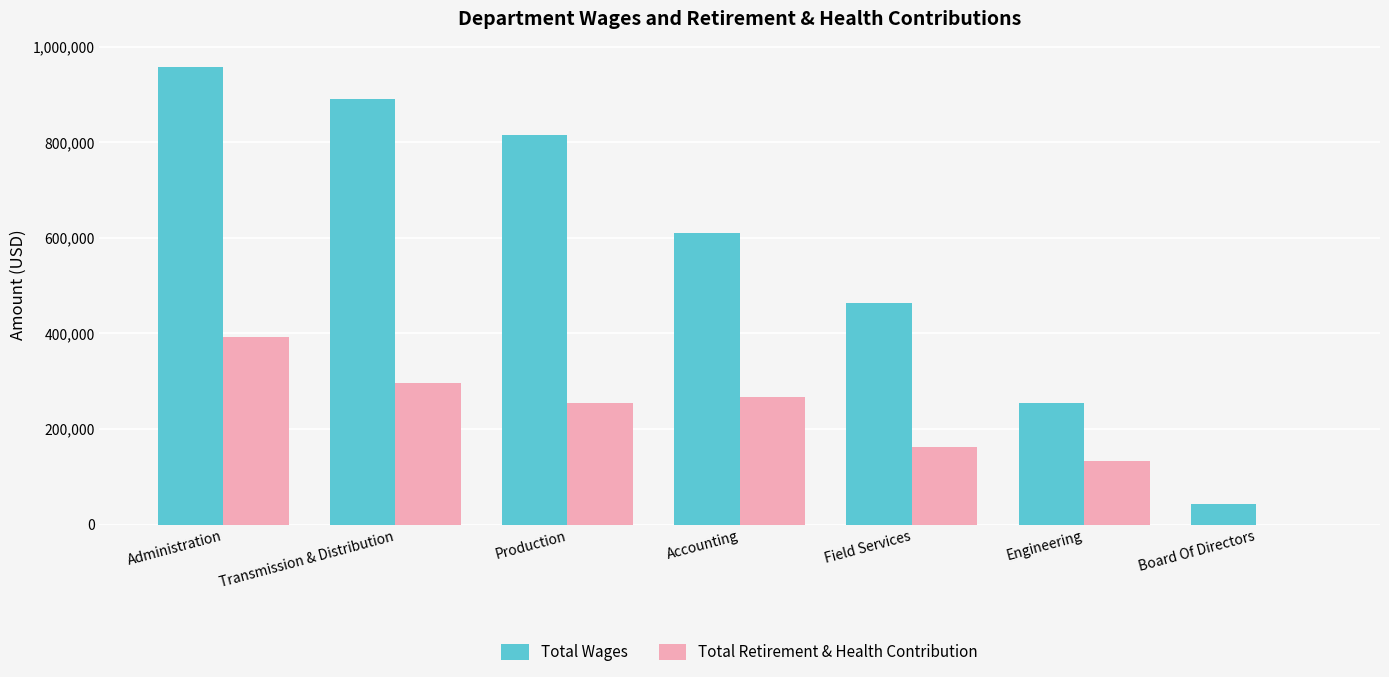

Which series changed the most between Accounting and Board Of Directors?

Total Wages